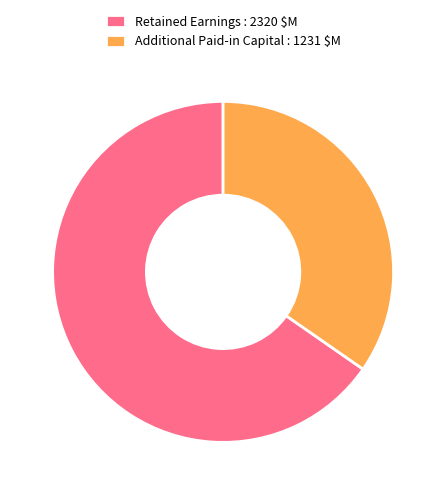

Is it true that Retained Earnings : 2320 $M is 53% of the pie?

False